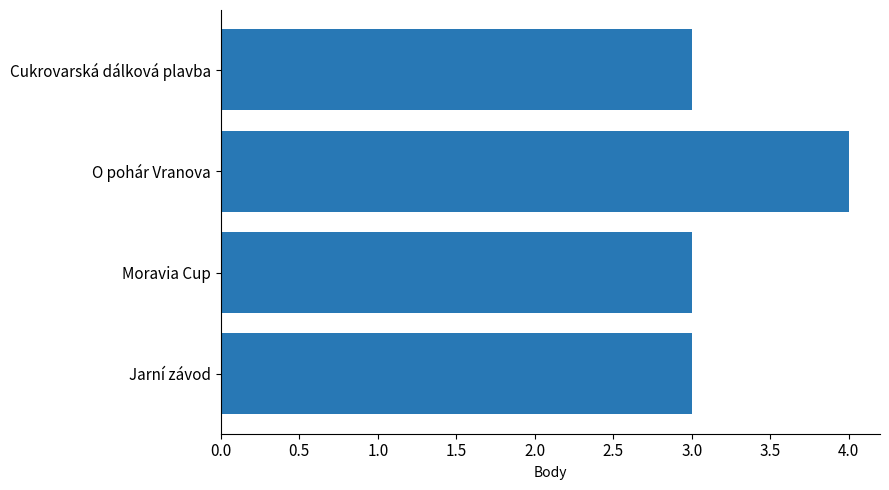

What is the greatest value displayed?

4